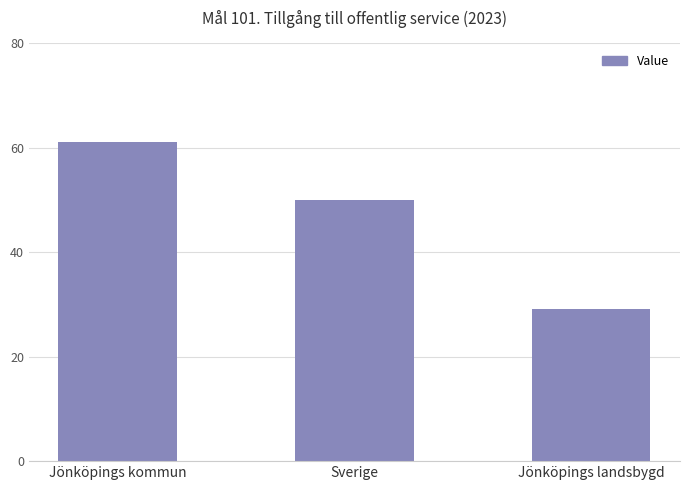

What is the minimum value shown in the chart?

29.2